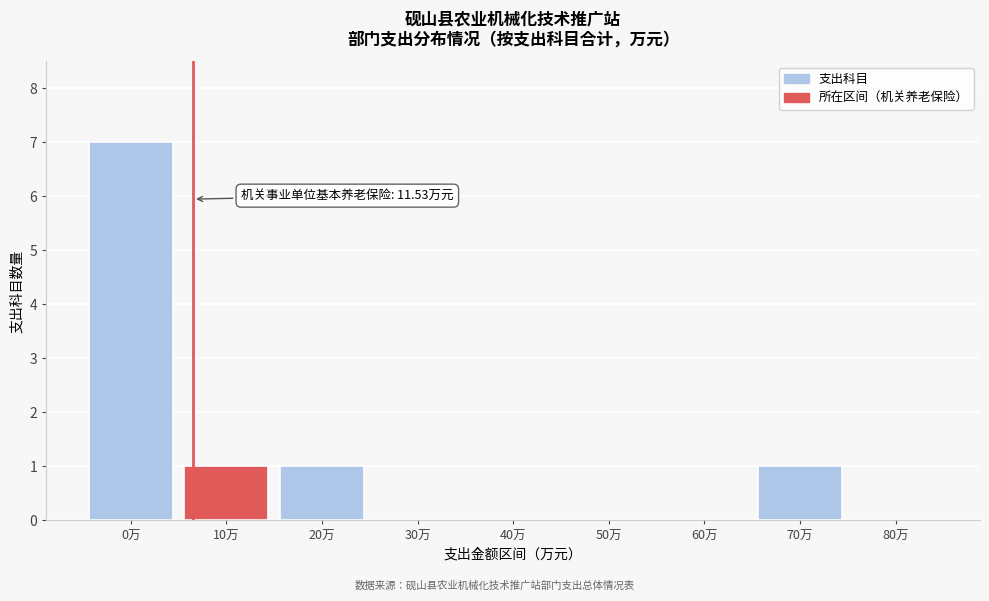

Reading left to right, transcribe all the data shown in this chart.

0万=7	10万=1	20万=1	30万=0	40万=0	50万=0	60万=0	70万=1	80万=0